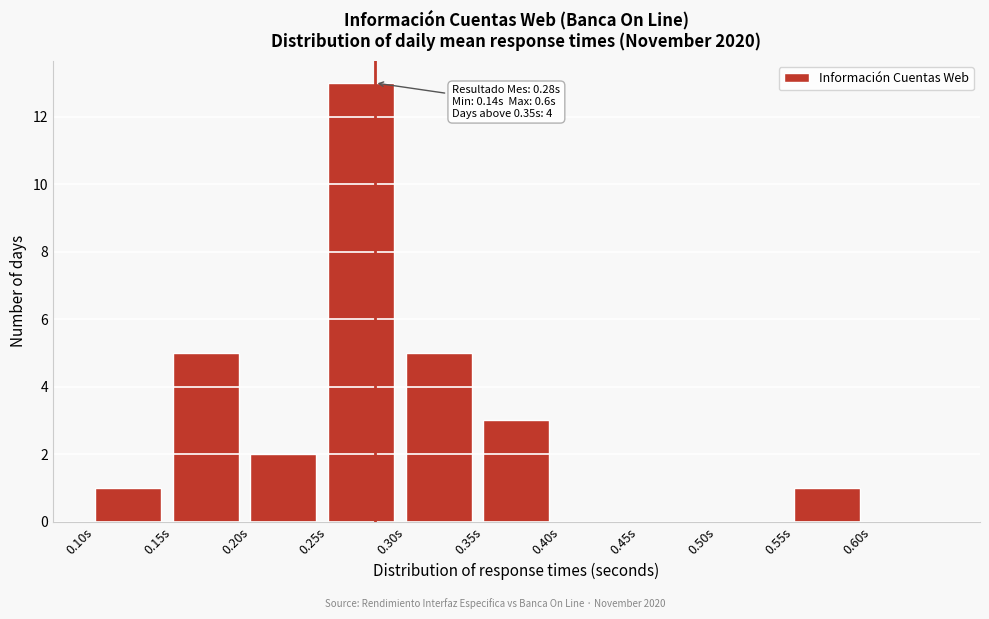

Which range on the x-axis has the tallest bar?

0.25 to 0.30